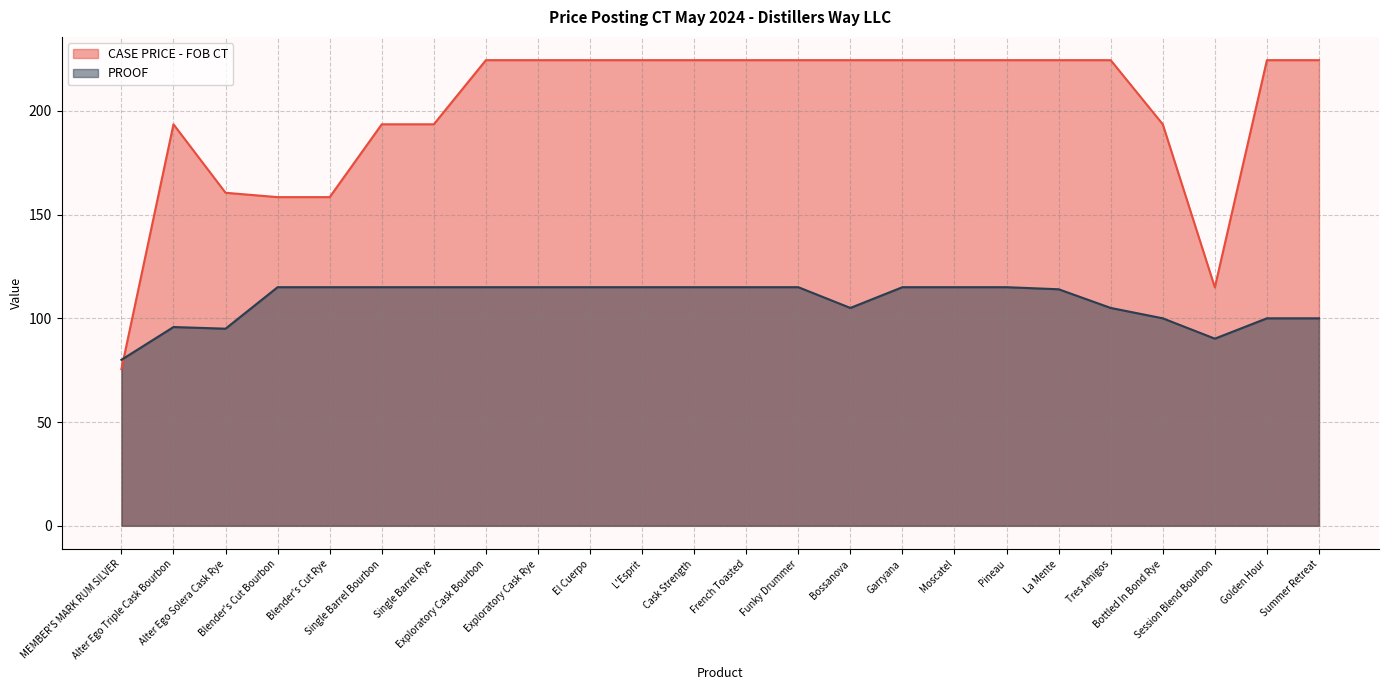

What position from the left is Bottled In Bond Rye?

21